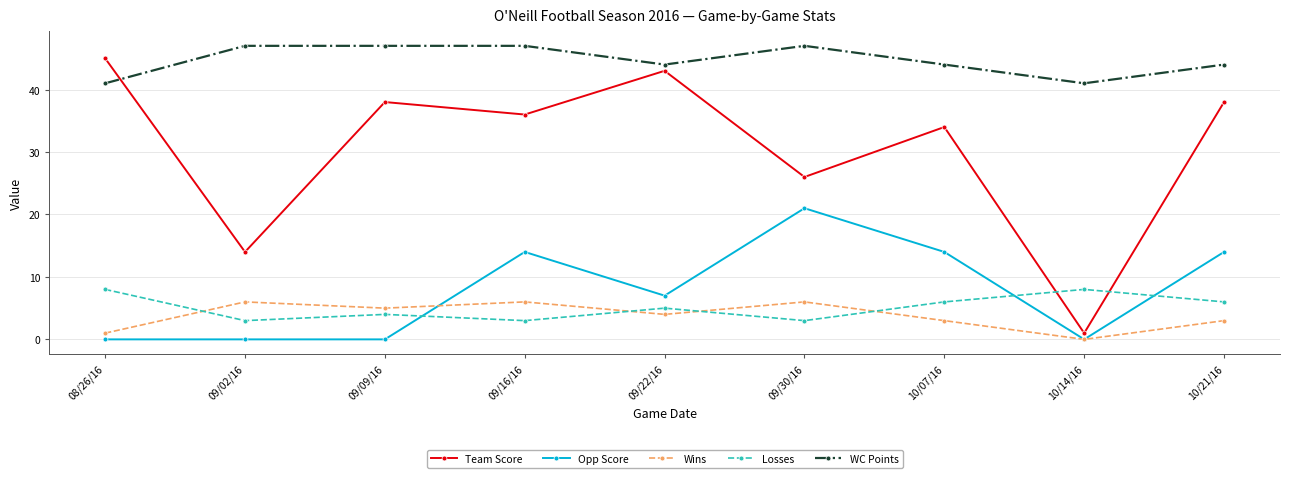

What is the maximum value for Losses?

8